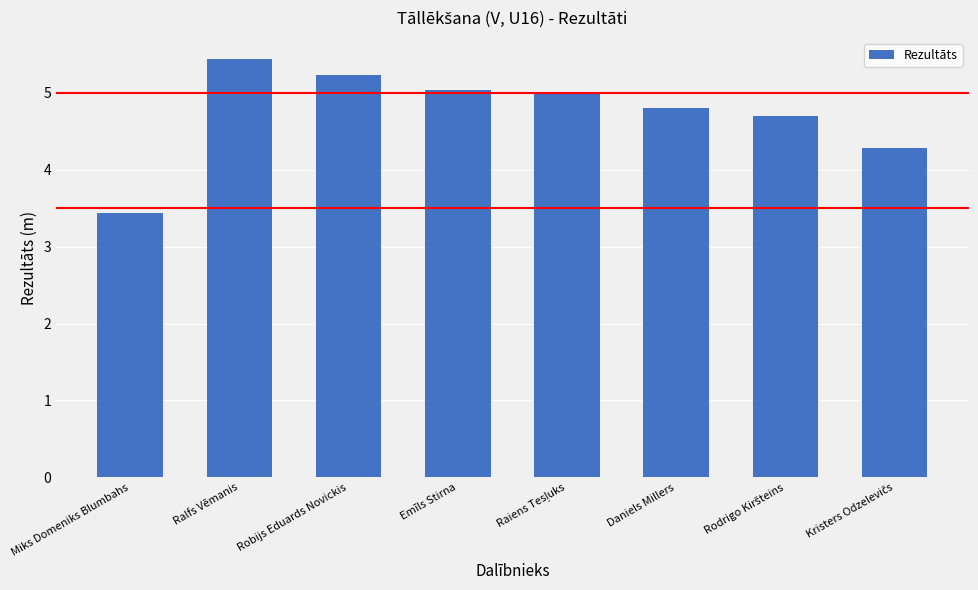

What is the sum of the values at Miks Domeniks Blumbahs and Emīls Stirna?

8.5